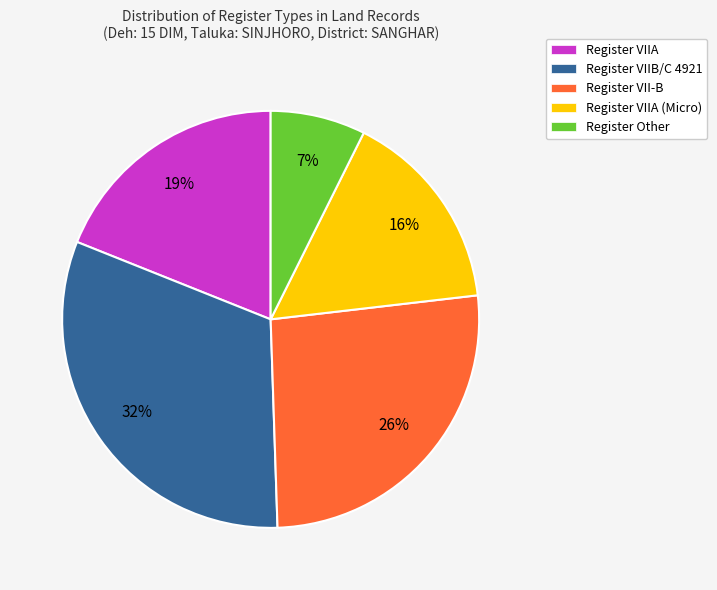

What is the ratio of the value at Register VIIA to the value at Register VIIA (Micro)?

1.2